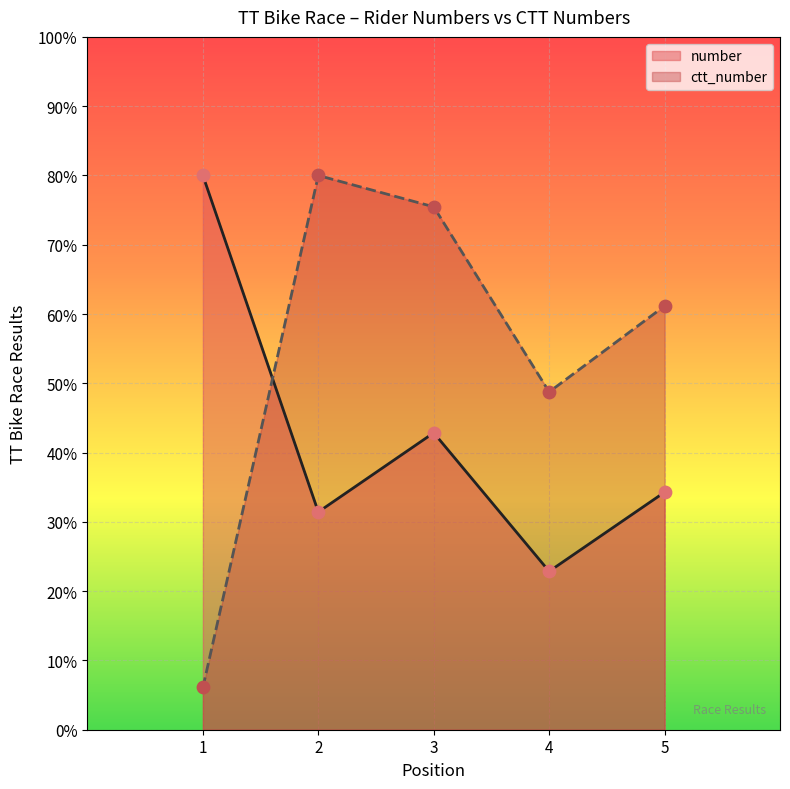

At which category is the sum across all series the highest?

3